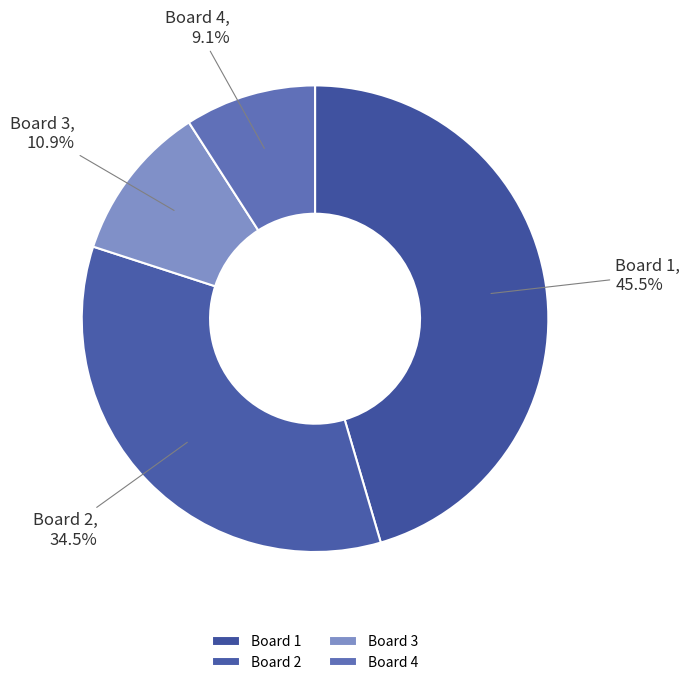

True or false: Board 3 accounts for 11% of the total.

True